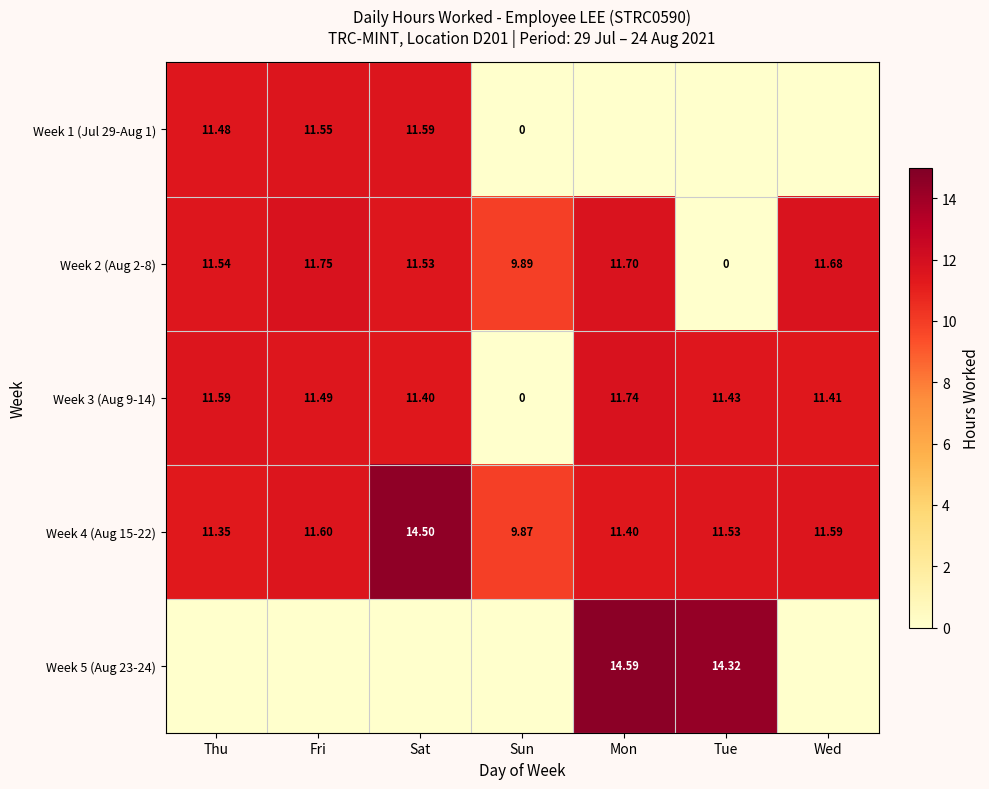

What is the approximate value of Week 2 (Aug 2-8) at Wed?

11.7